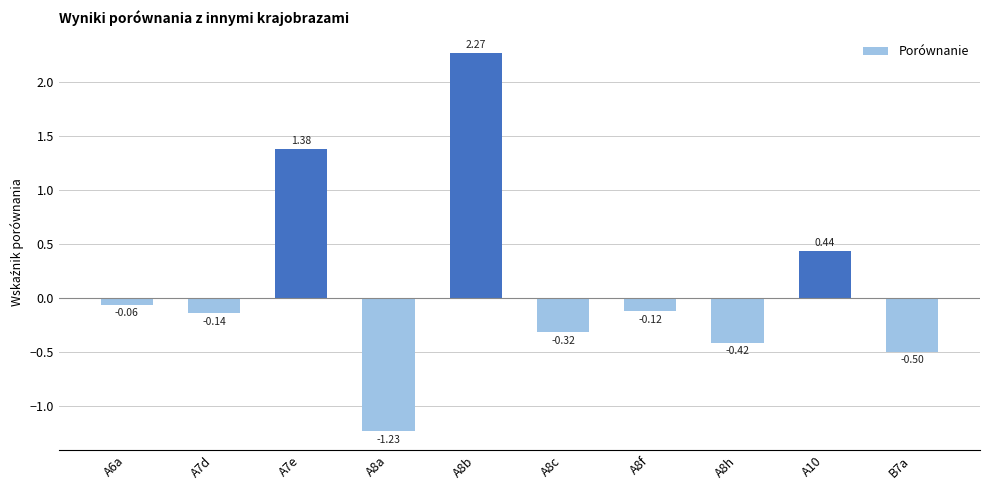

Rank the categories by value from lowest to highest.

A8a, B7a, A8h, A8c, A7d, A8f, A6a, A10, A7e, A8b